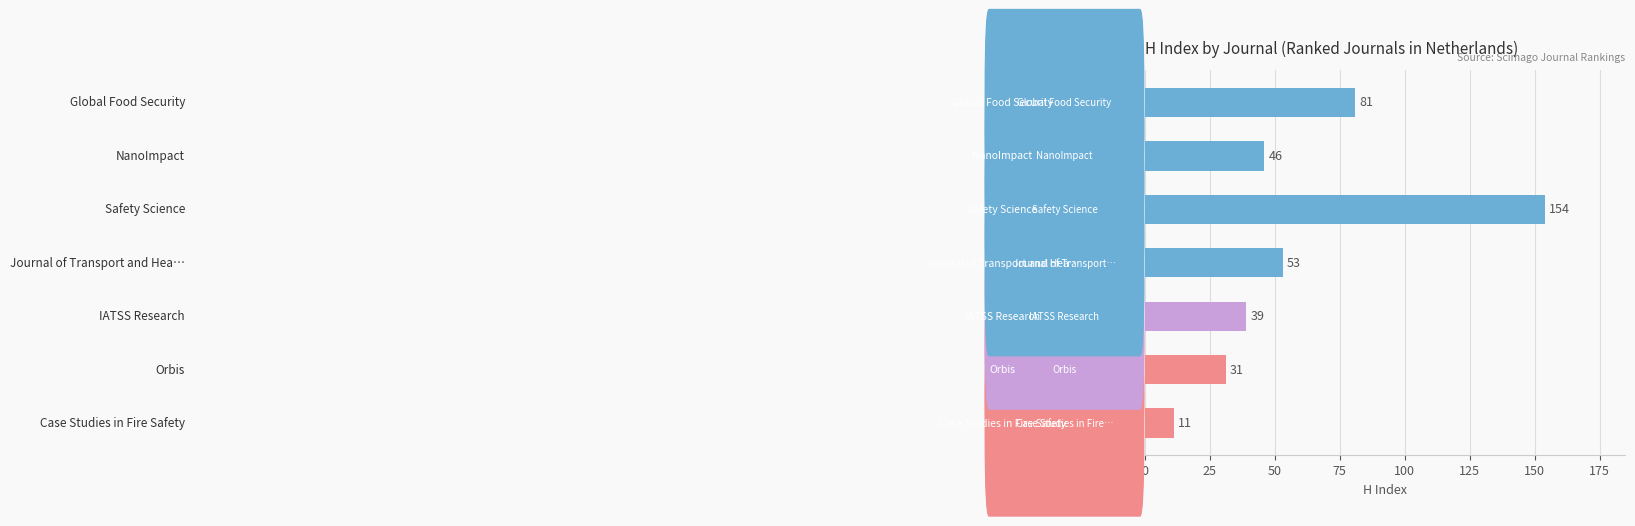

What is the greatest value displayed?

154